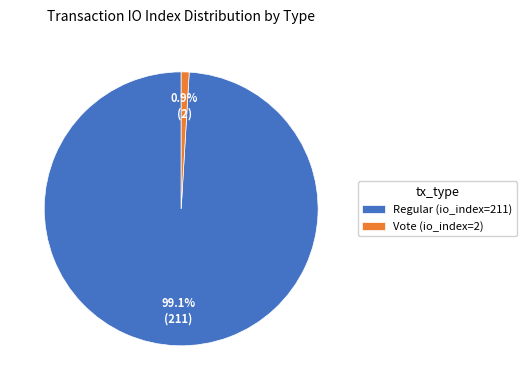

Do Regular (io_index=211) and Vote (io_index=2) together represent more than half of the pie?

Yes